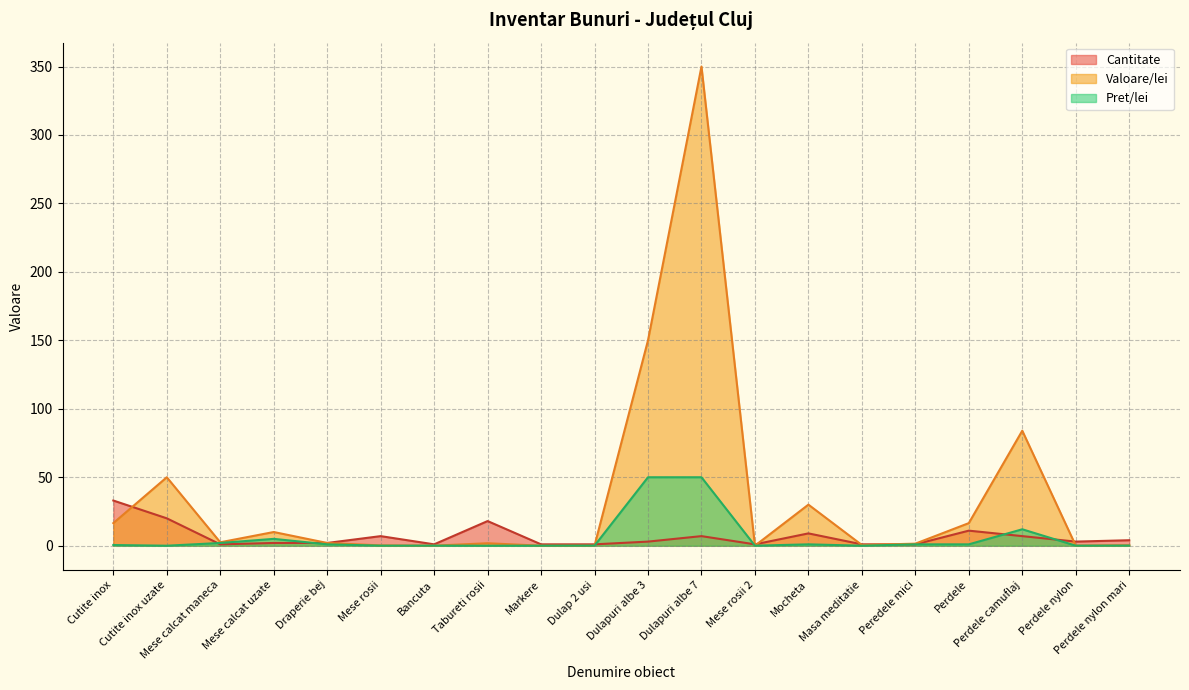

How many lines are shown in the chart?

3